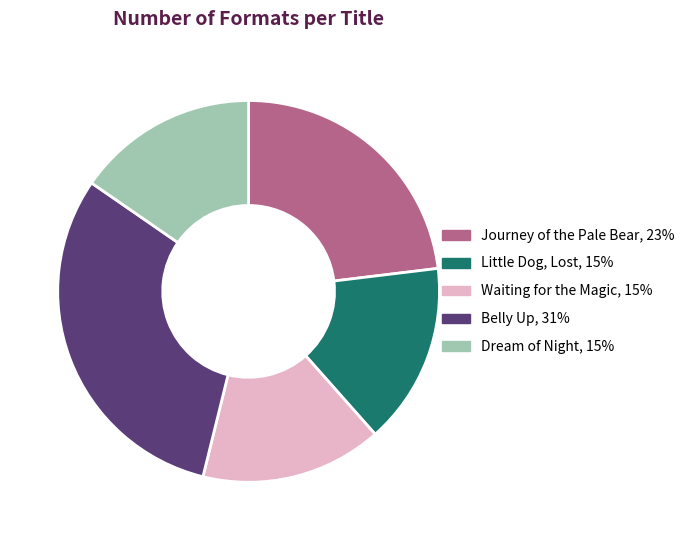

Do Waiting for the Magic and Belly Up together represent more than half of the pie?

No